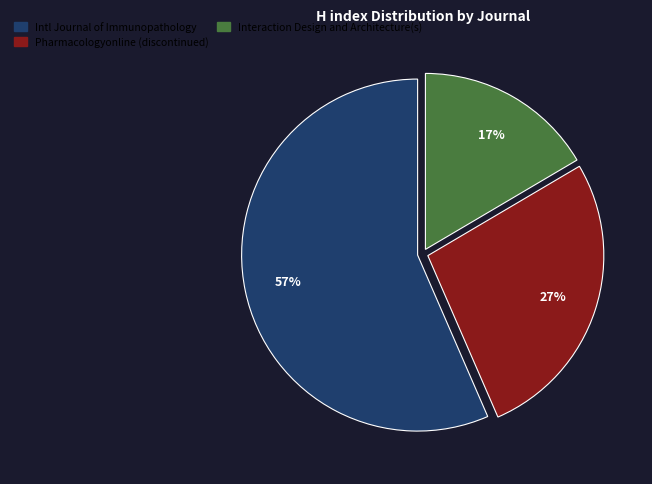

To the nearest percent, what is the average slice percentage?

33%